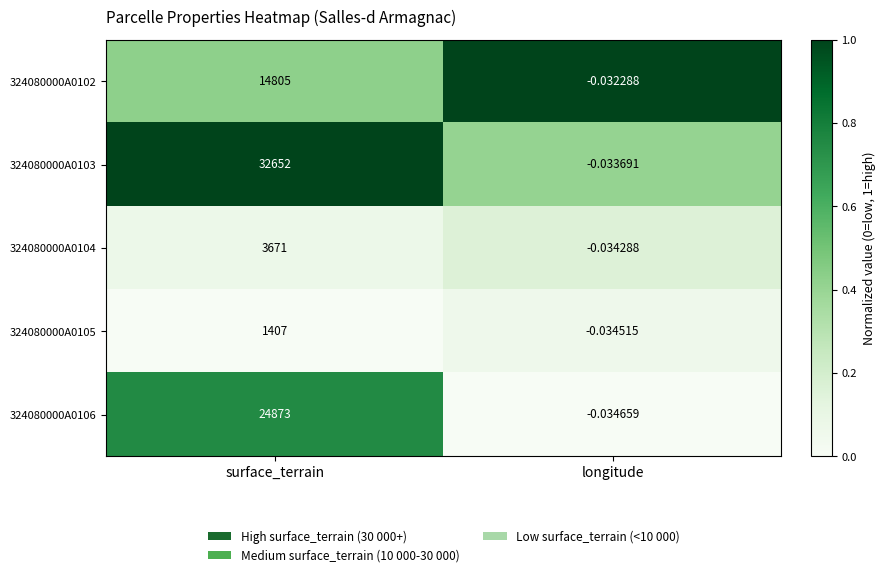

Which category has the lowest value in the 324080000A0105 series?

longitude